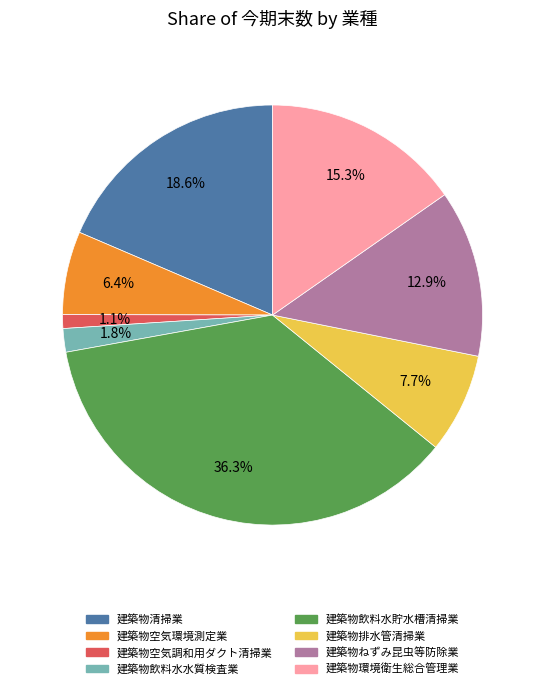

What is the largest slice in the pie chart?

建築物飲料水貯水槽清掃業